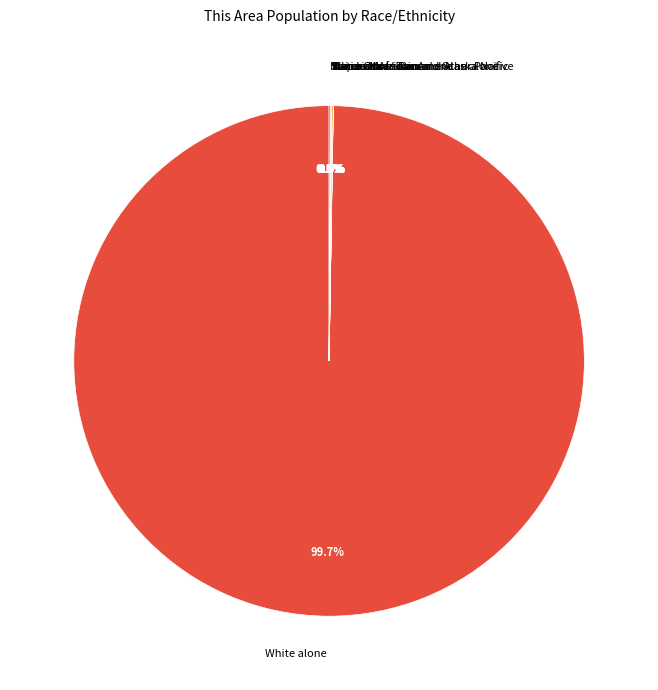

Which category has the biggest portion of the pie?

White alone